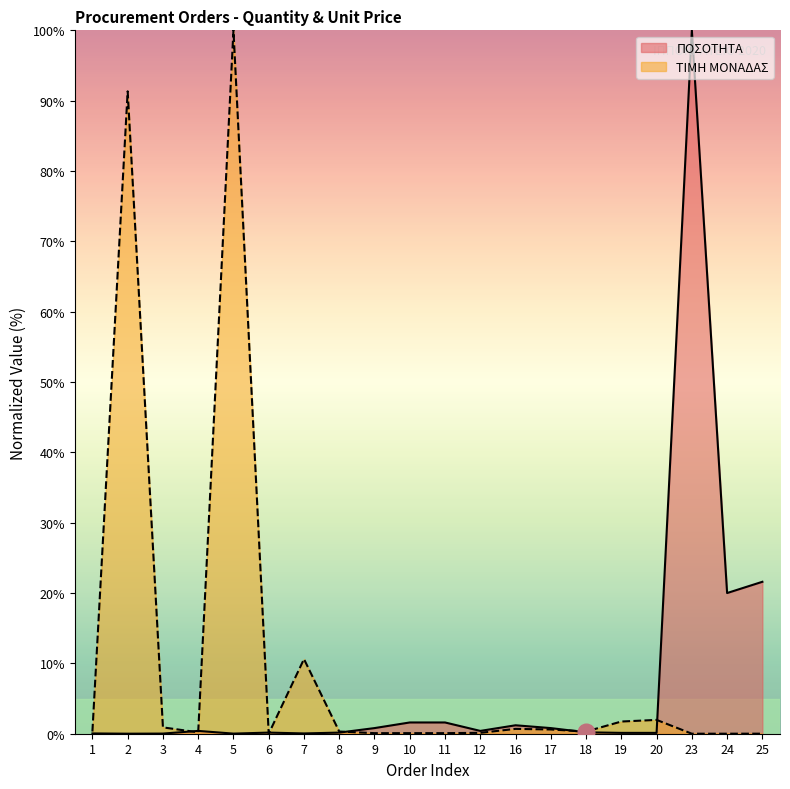

Rank the series at 11 from highest to lowest value.

ΠΟΣΟΤΗΤΑ, ΤΙΜΗ ΜΟΝΑΔΑΣ